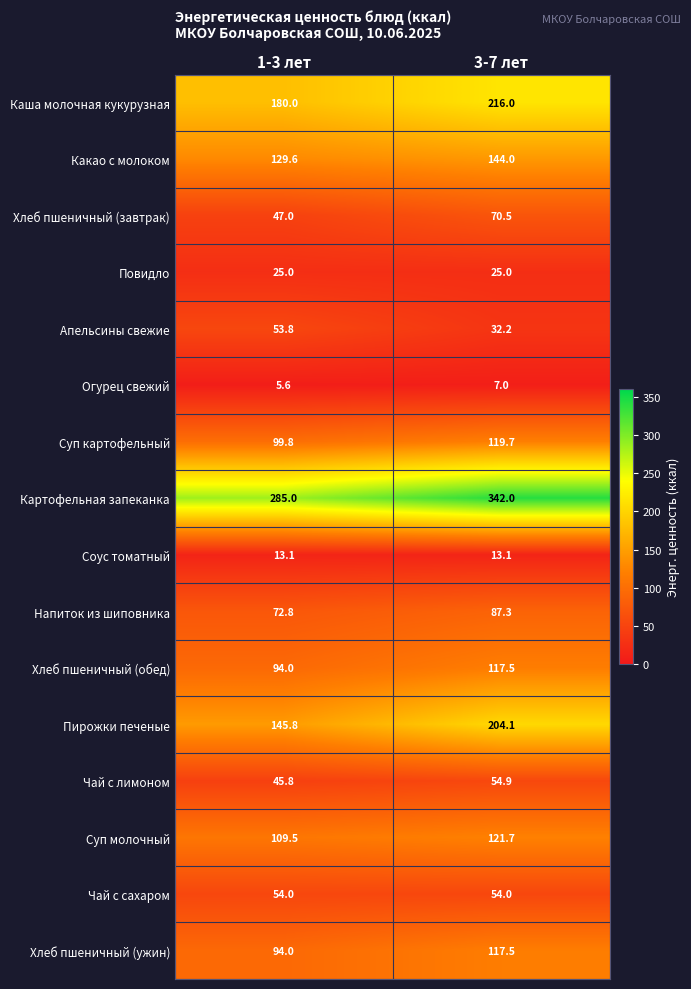

At which category is the sum across all series the highest?

3-7 лет